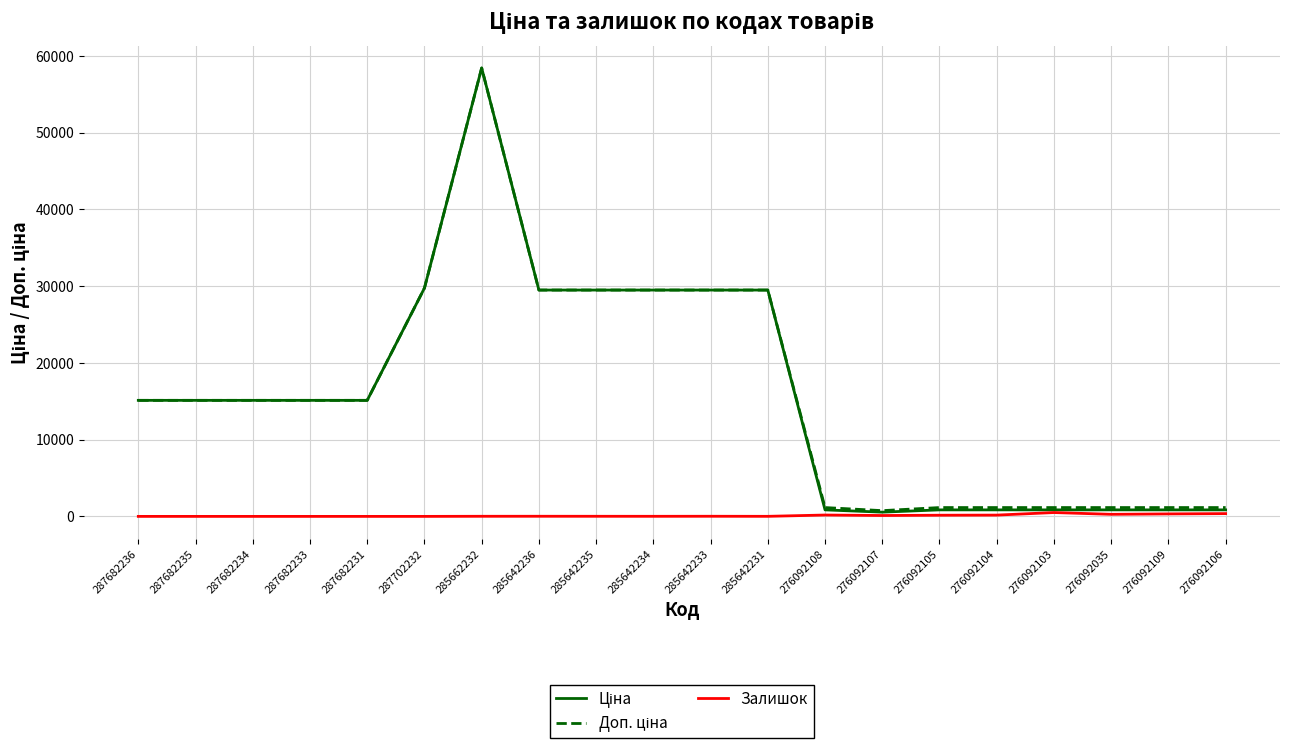

Which label corresponds to the largest value in the chart?

285662232